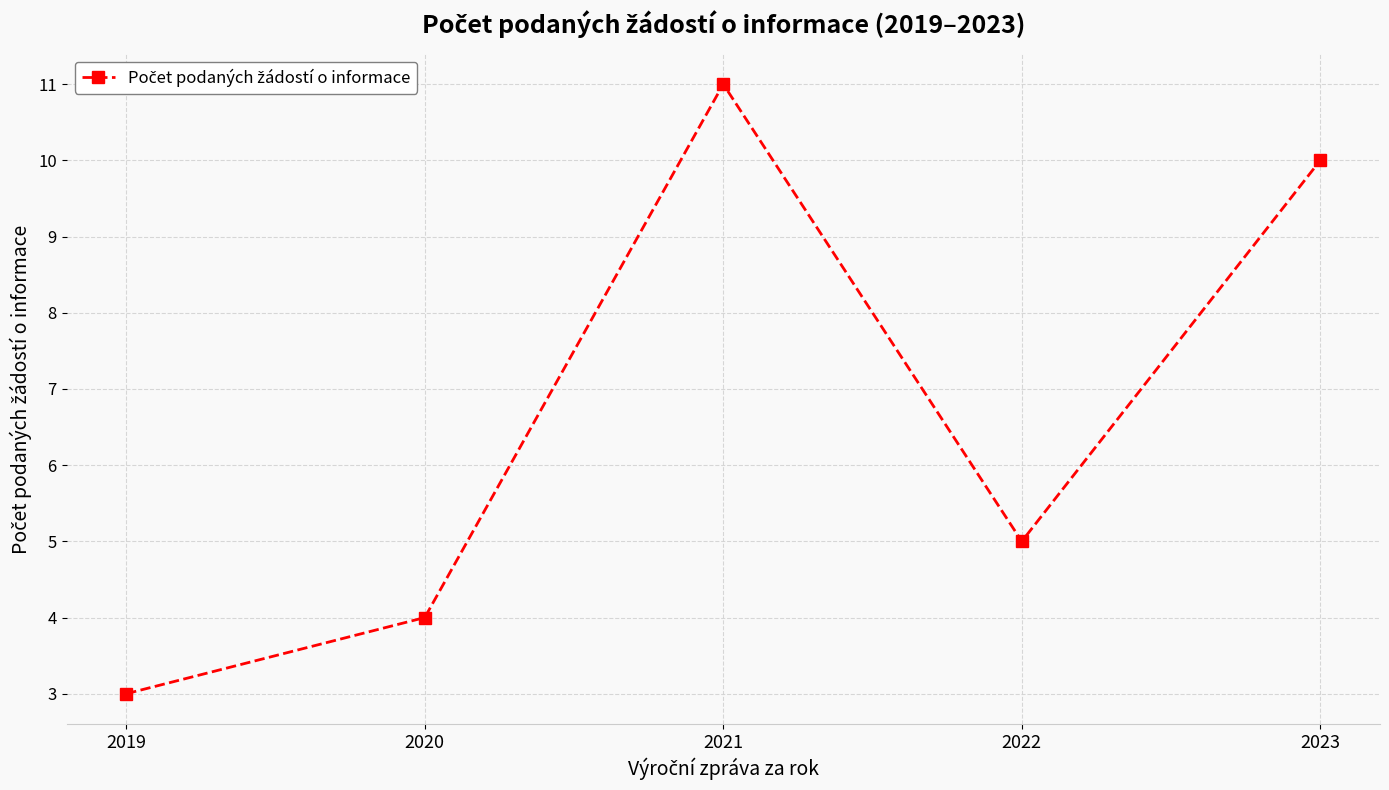

At which label is the value closest to 7?

2022